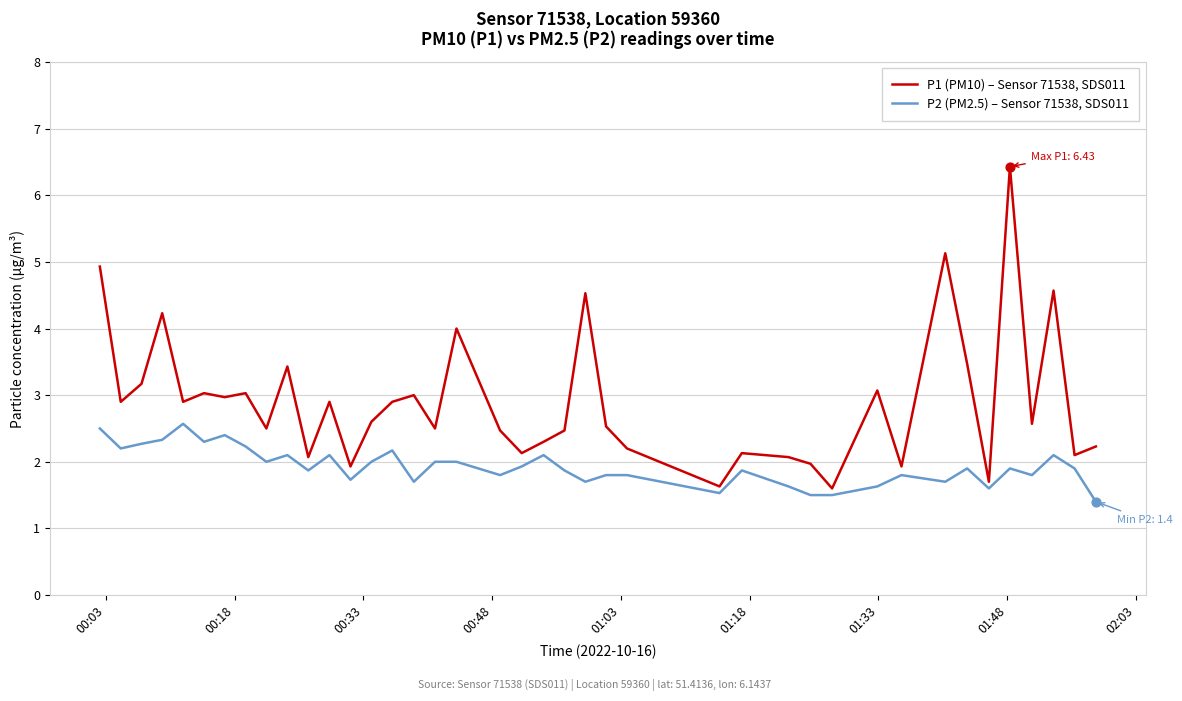

Which series has the largest total across all categories?

P1 (PM10) – Sensor 71538, SDS011